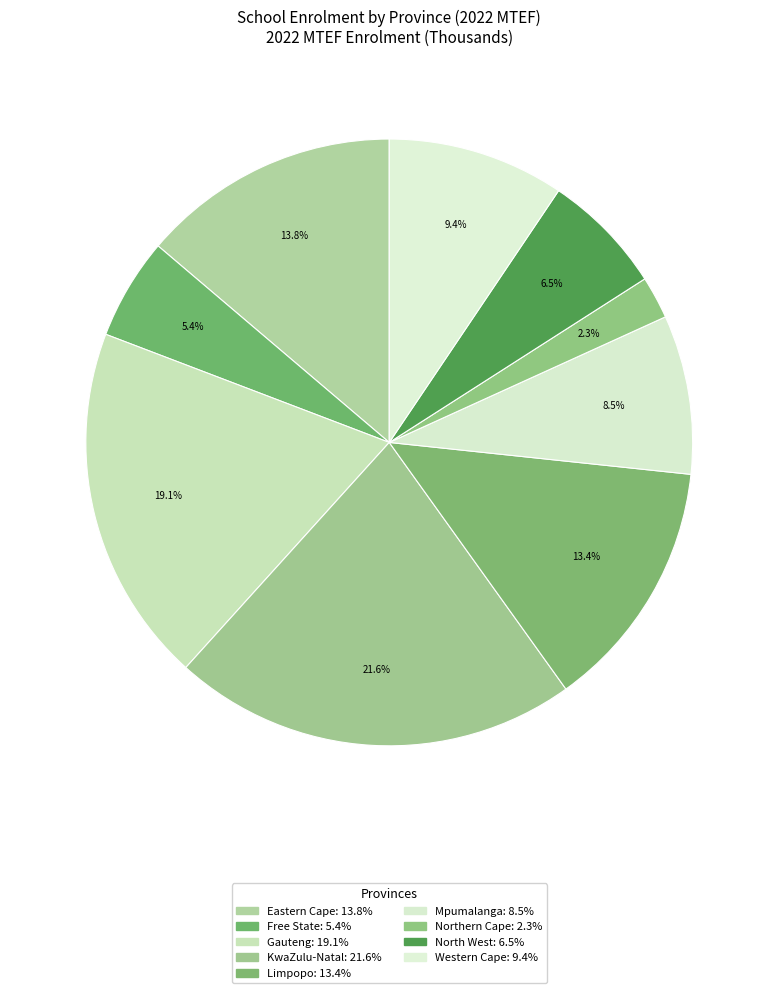

Which category has the smallest portion of the pie?

Northern Cape